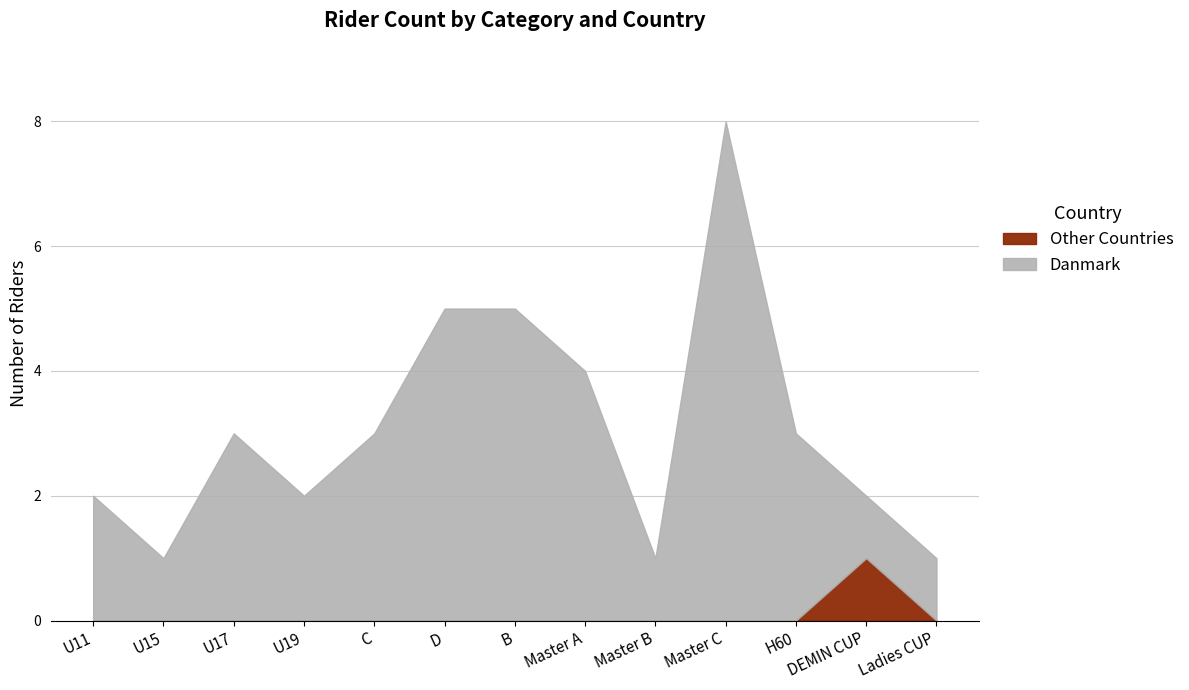

What is the sum of the Other Countries values at D and U19?

0